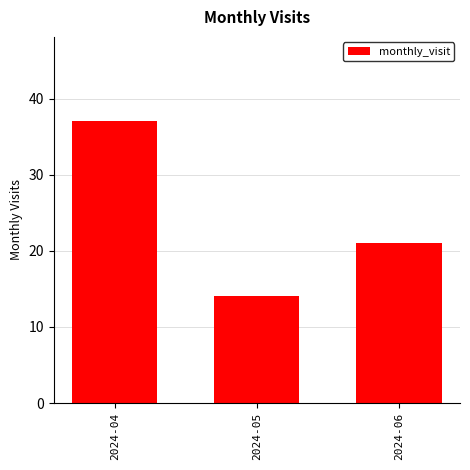

True or false: the data shows 28 at 2024-06.

False